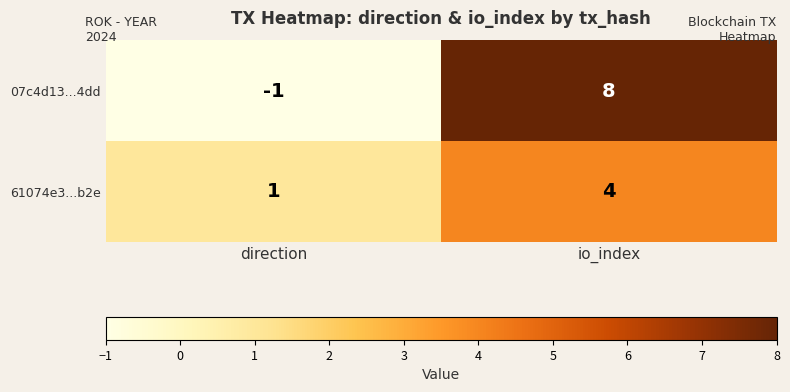

The 61074e3...b2e series shows 4 at io_index. True or false?

True